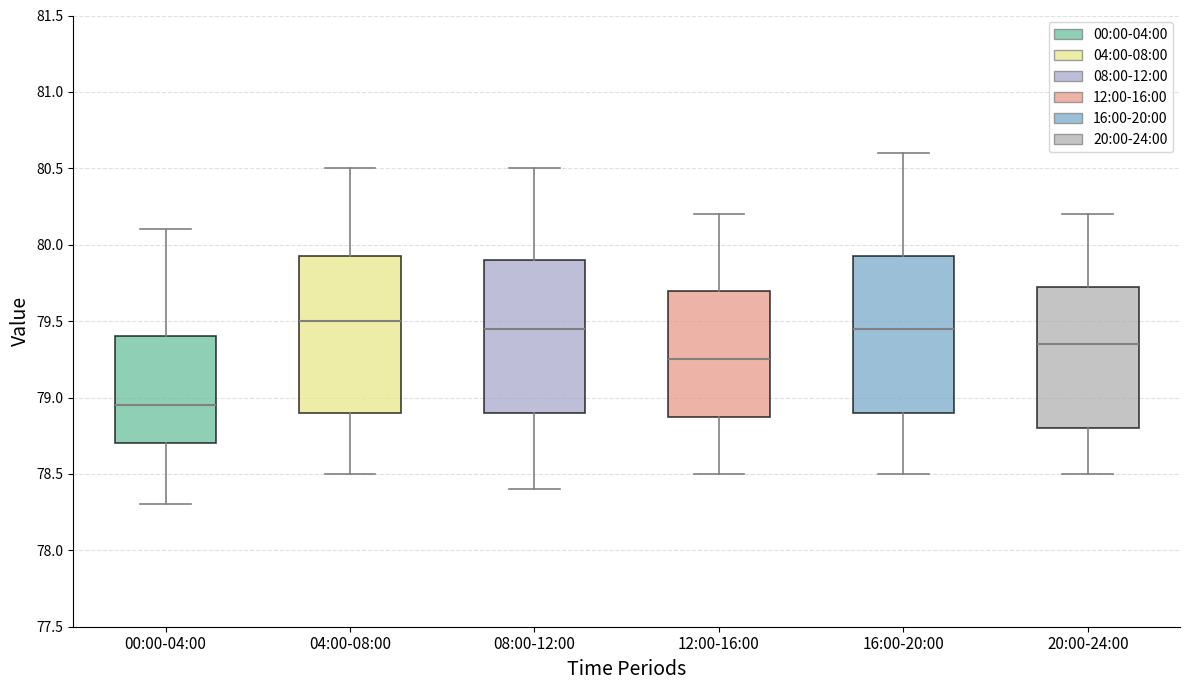

Reading left to right, transcribe this box plot: for each box, give where its median line is, the range the box spans, and where its two whiskers end, as read against the y-axis. The values are not printed on the chart, so give them approximately, as read against the axis.

00:00-04:00: median 78.95, box 78.70 to 79.40, whiskers 78.30 to 80.10
04:00-08:00: median 79.50, box 78.90 to 79.95, whiskers 78.50 to 80.50
08:00-12:00: median 79.45, box 78.90 to 79.90, whiskers 78.40 to 80.50
12:00-16:00: median 79.25, box 78.90 to 79.70, whiskers 78.50 to 80.20
16:00-20:00: median 79.45, box 78.90 to 79.95, whiskers 78.50 to 80.60
20:00-24:00: median 79.35, box 78.80 to 79.75, whiskers 78.50 to 80.20